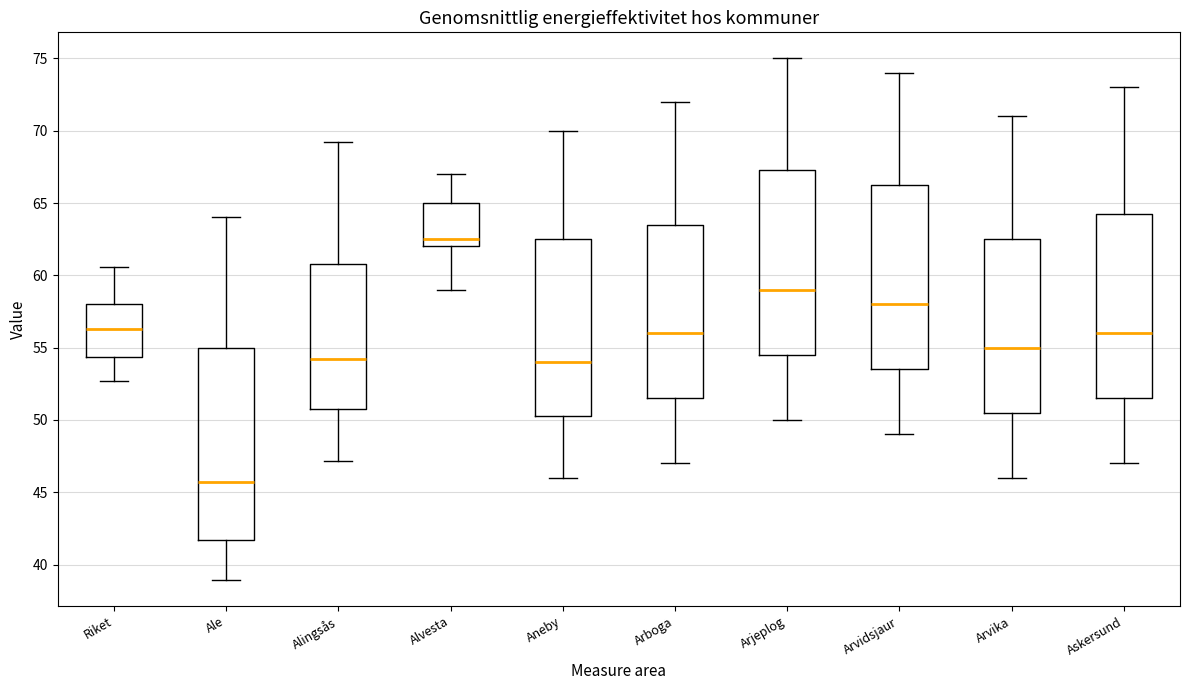

Where does the median line of the box for Aneby sit on the y-axis? The values are not printed on the chart, so give them approximately, as read against the axis.

54.0